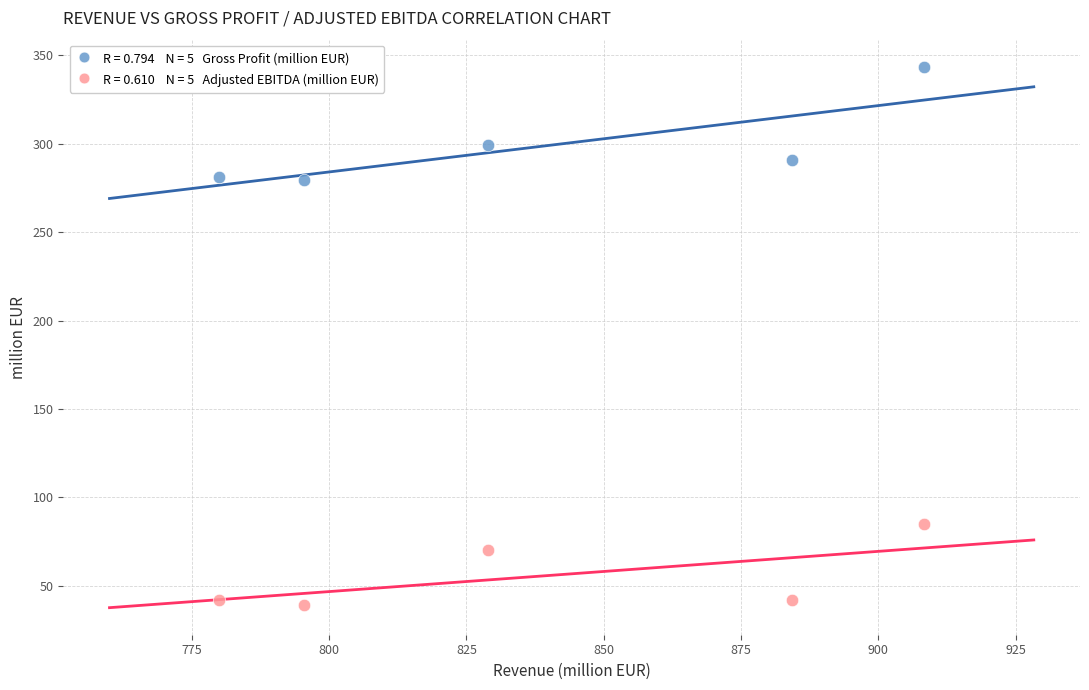

Across all data points, what is the range of X values (max minus min)?

128.3